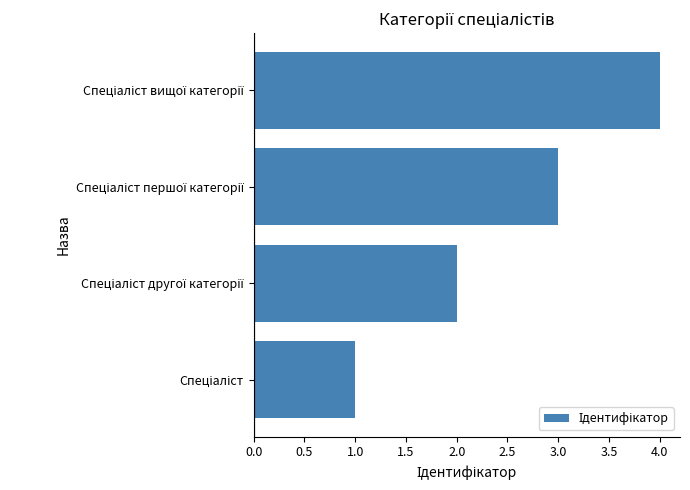

What is the greatest value displayed?

4